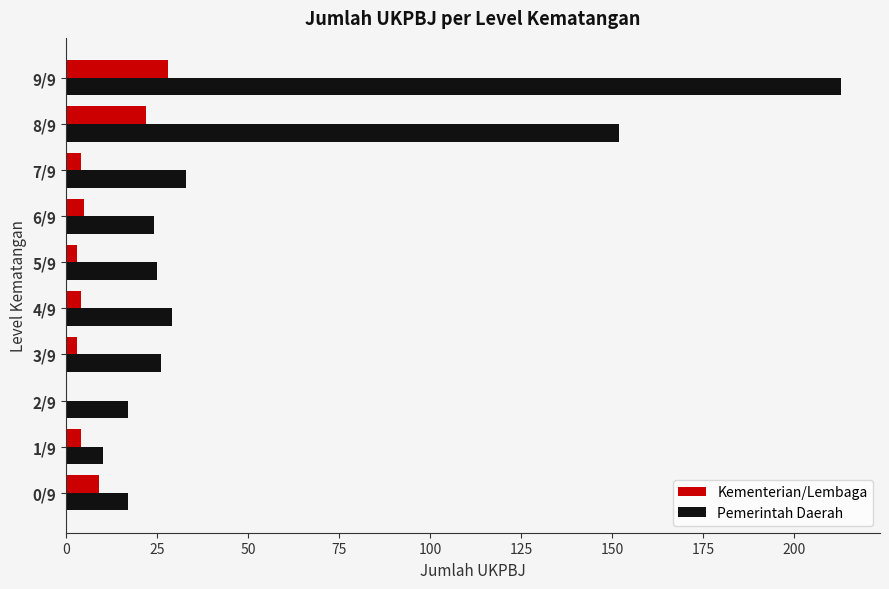

What is the sum of all Kementerian/Lembaga values?

82